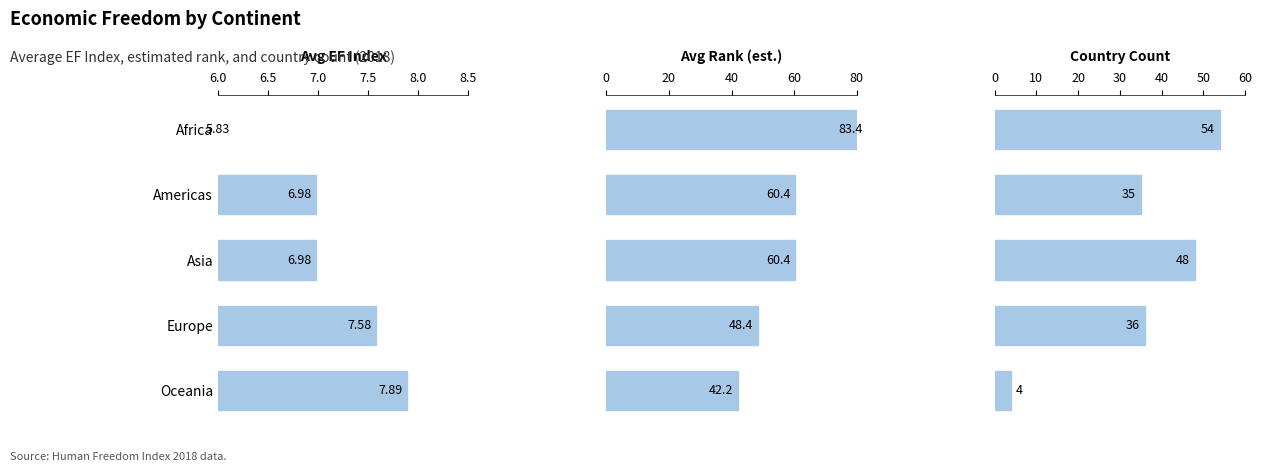

How many values in the Avg Rank (est.) series exceed 60?

3